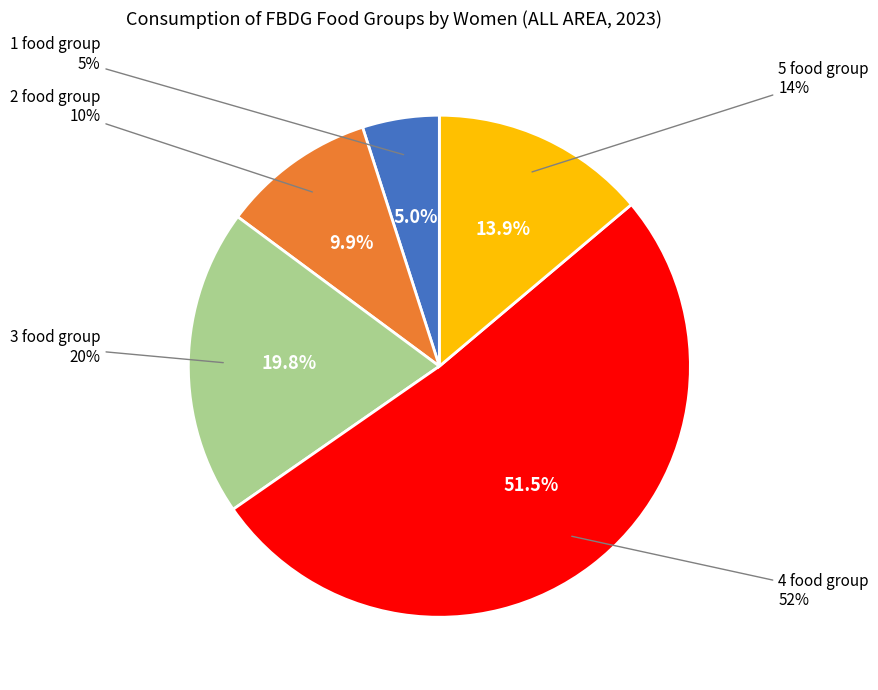

Which category accounts for the majority?

4 food group